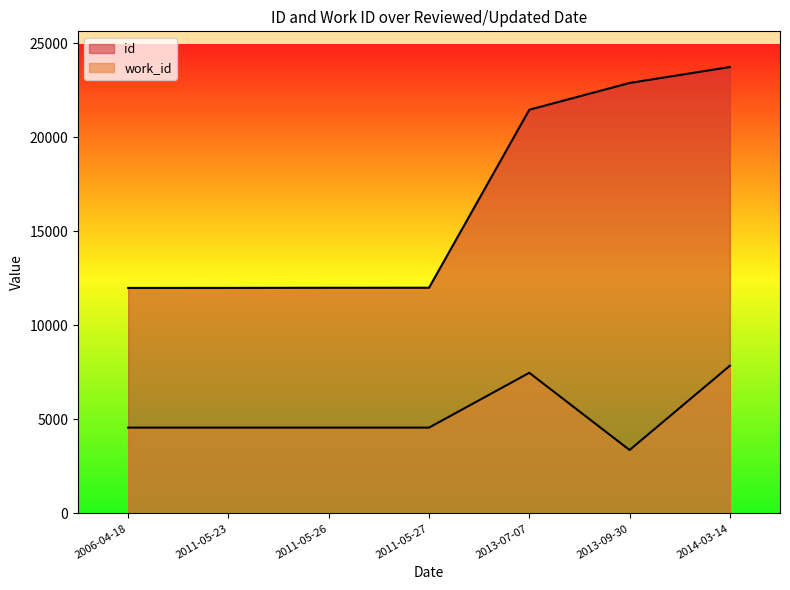

True or false: id and work_id intersect in this chart.

False